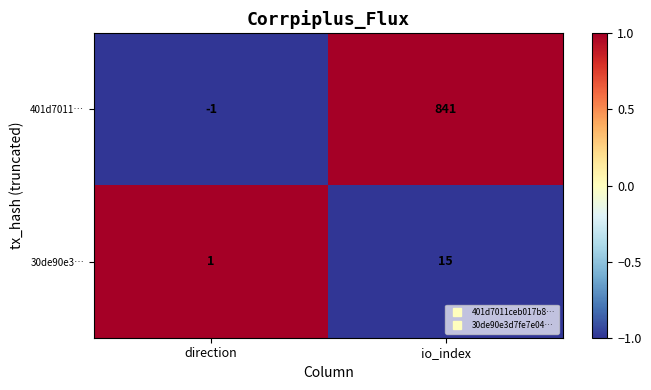

At how many categories does at least one series exceed 0?

2